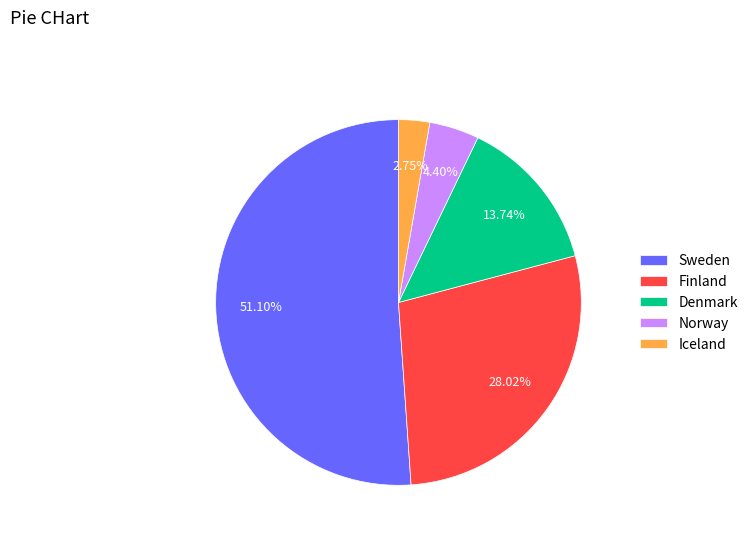

Count the number of slices in the pie.

5